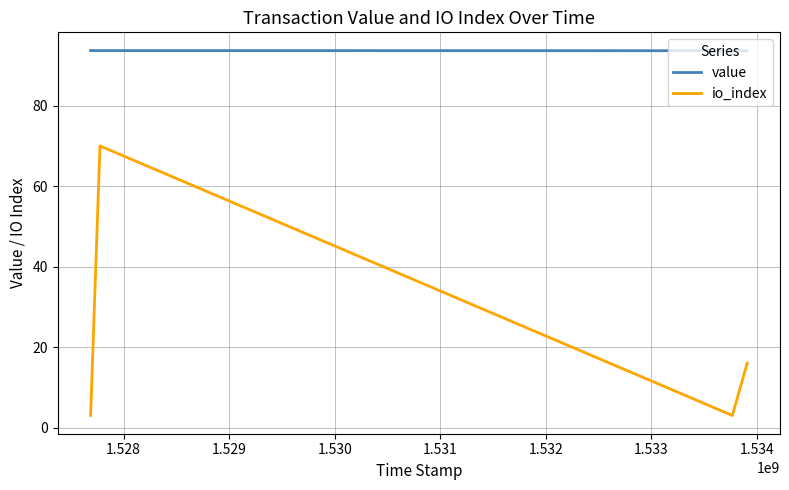

Which series has the widest spread of values?

io_index